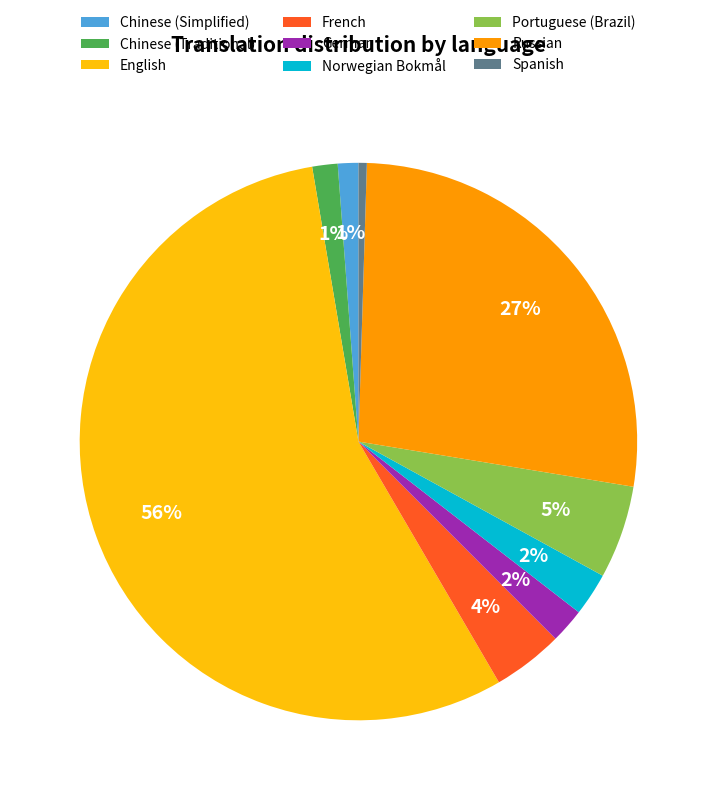

To the nearest percent, what percentage of the pie is Norwegian Bokmål?

2%